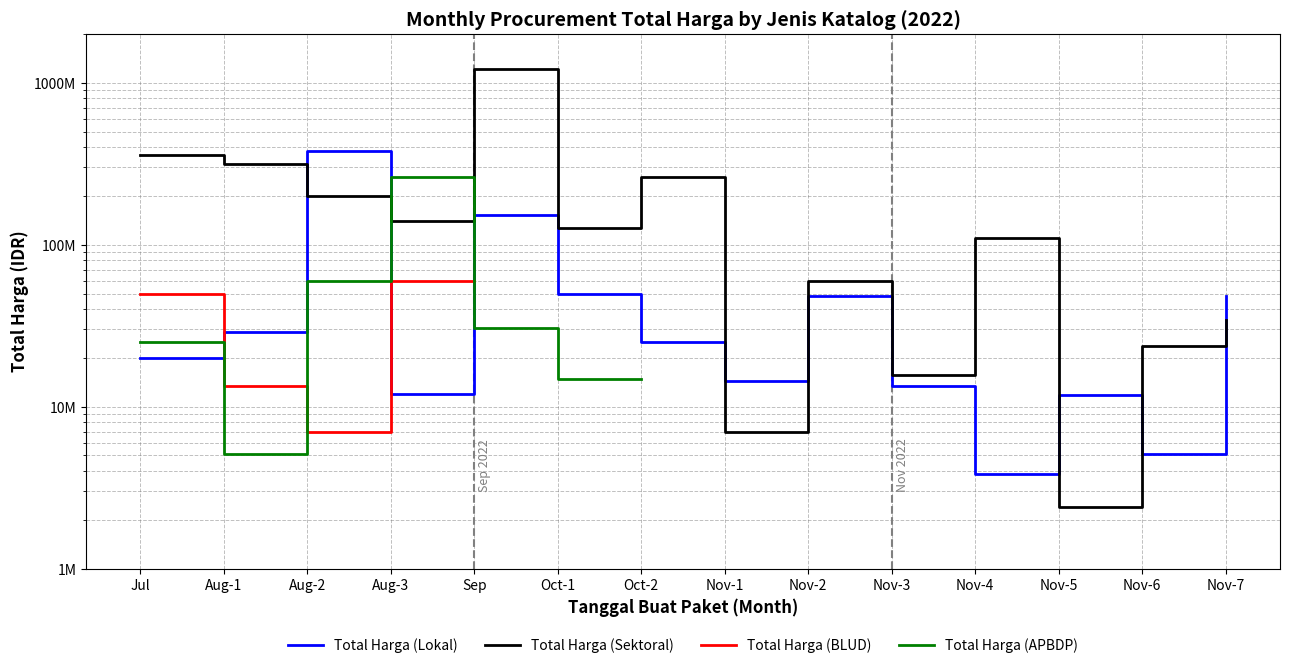

The value of Total Harga (Lokal) at Nov-1 is 14400000.0. True or false?

True